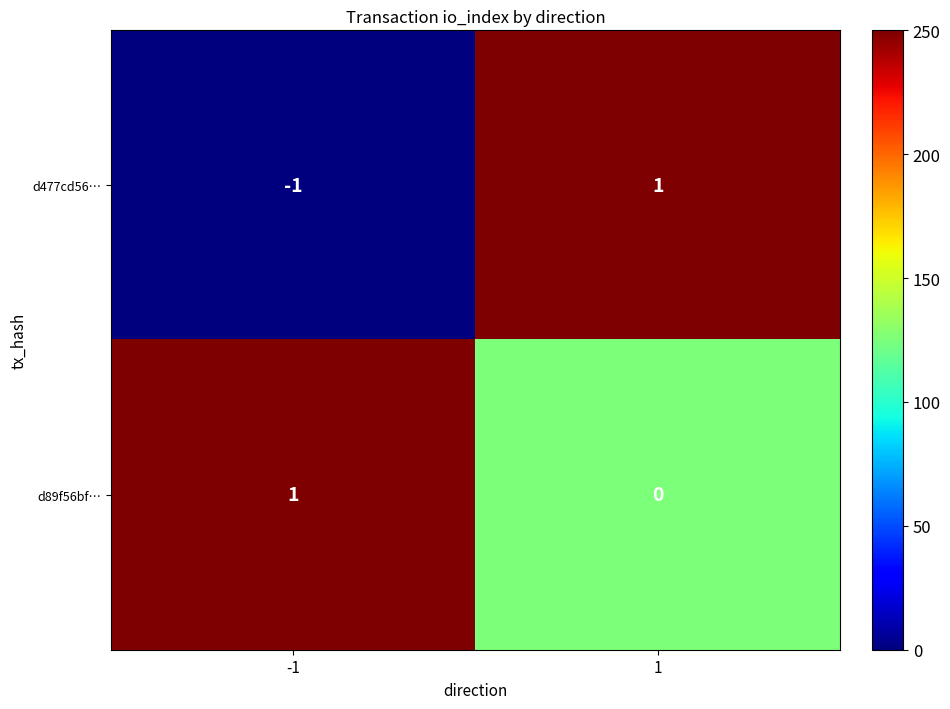

Which series has the largest total across all categories?

d89f56bf…